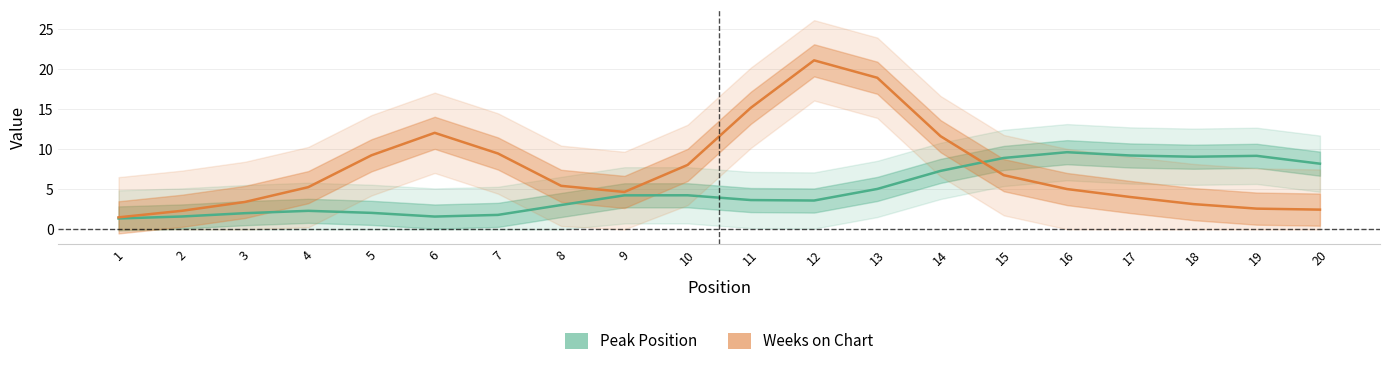

What is the spread (max minus min) of values at 11?

11.5